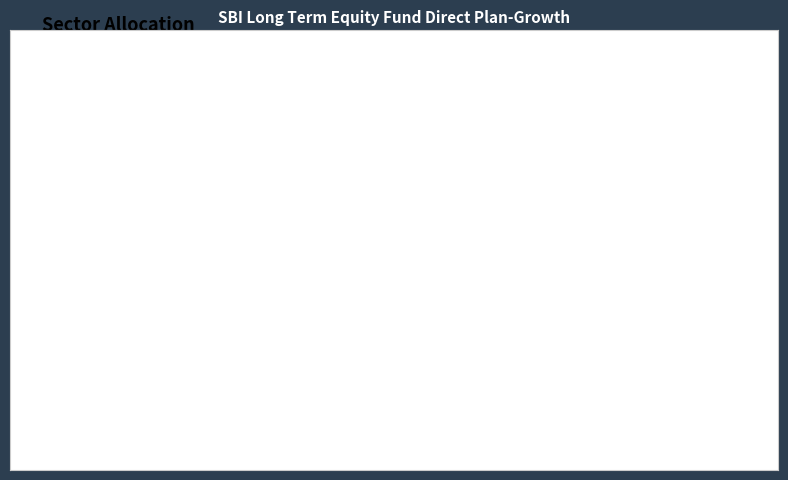

What is the total percentage of 4 and 2?

22.2%